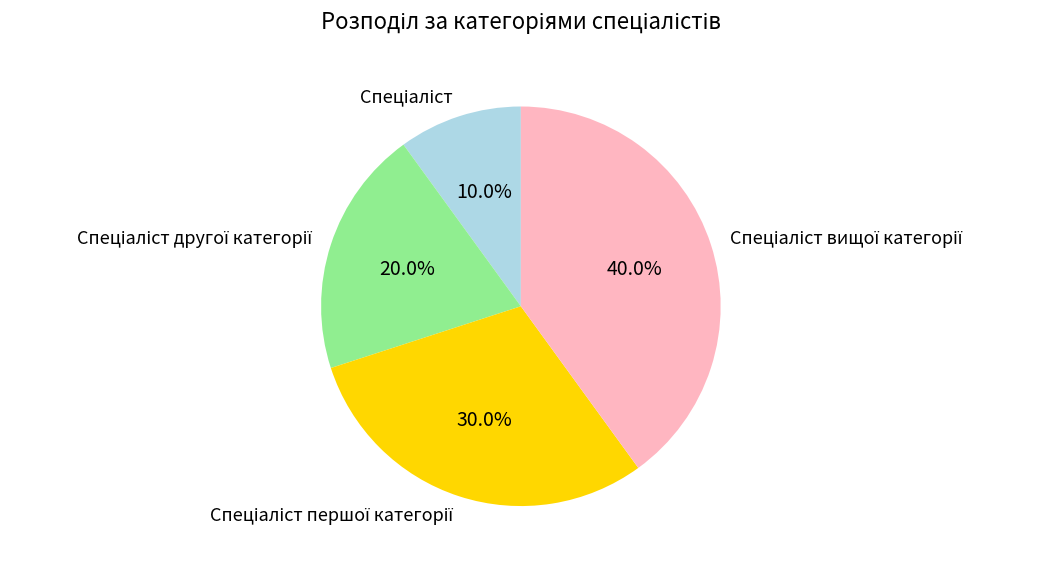

Is there a majority slice in this chart?

No